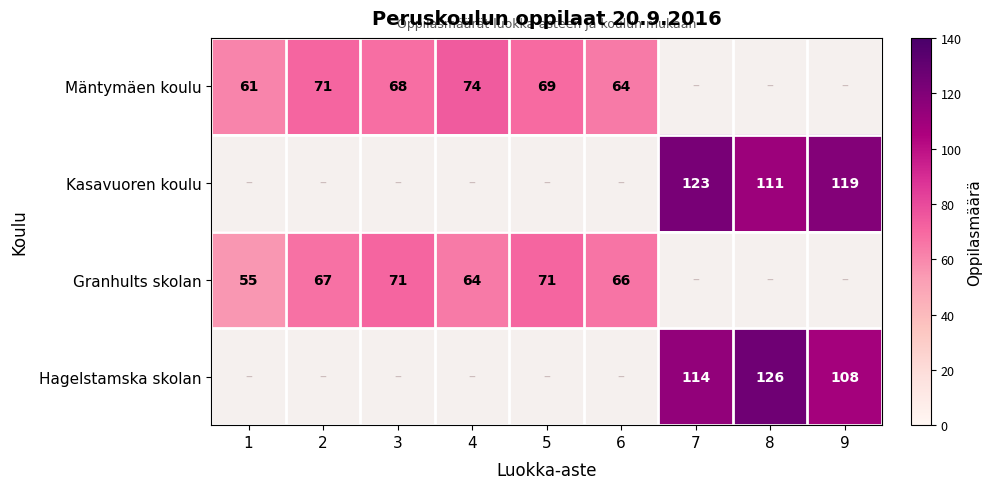

The value of Mäntymäen koulu at 4 is 74. True or false?

True